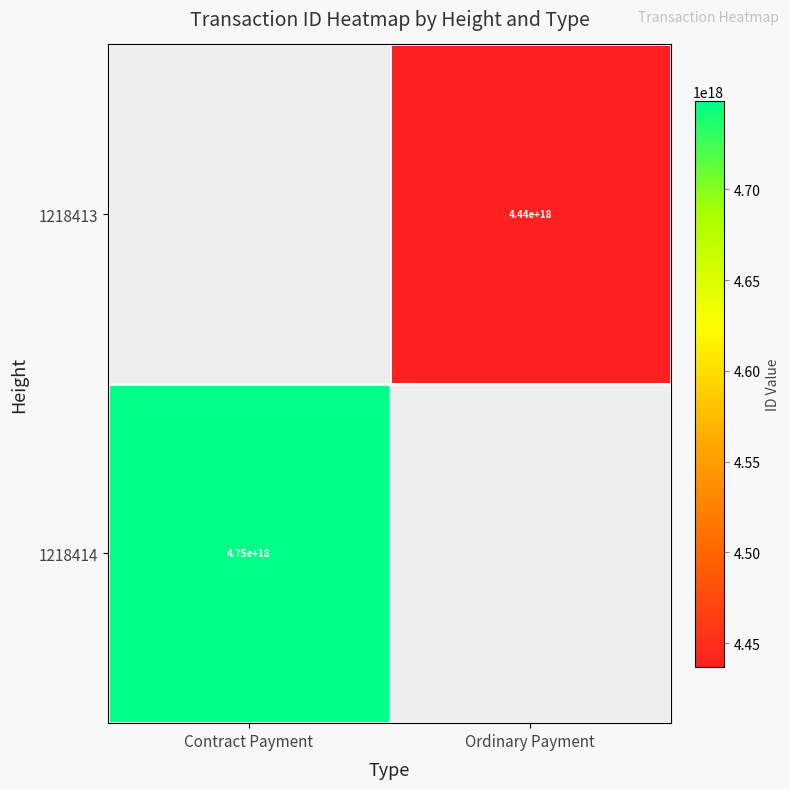

True or false: 1218414 has a value of 1933971568530725632 at Contract Payment.

False